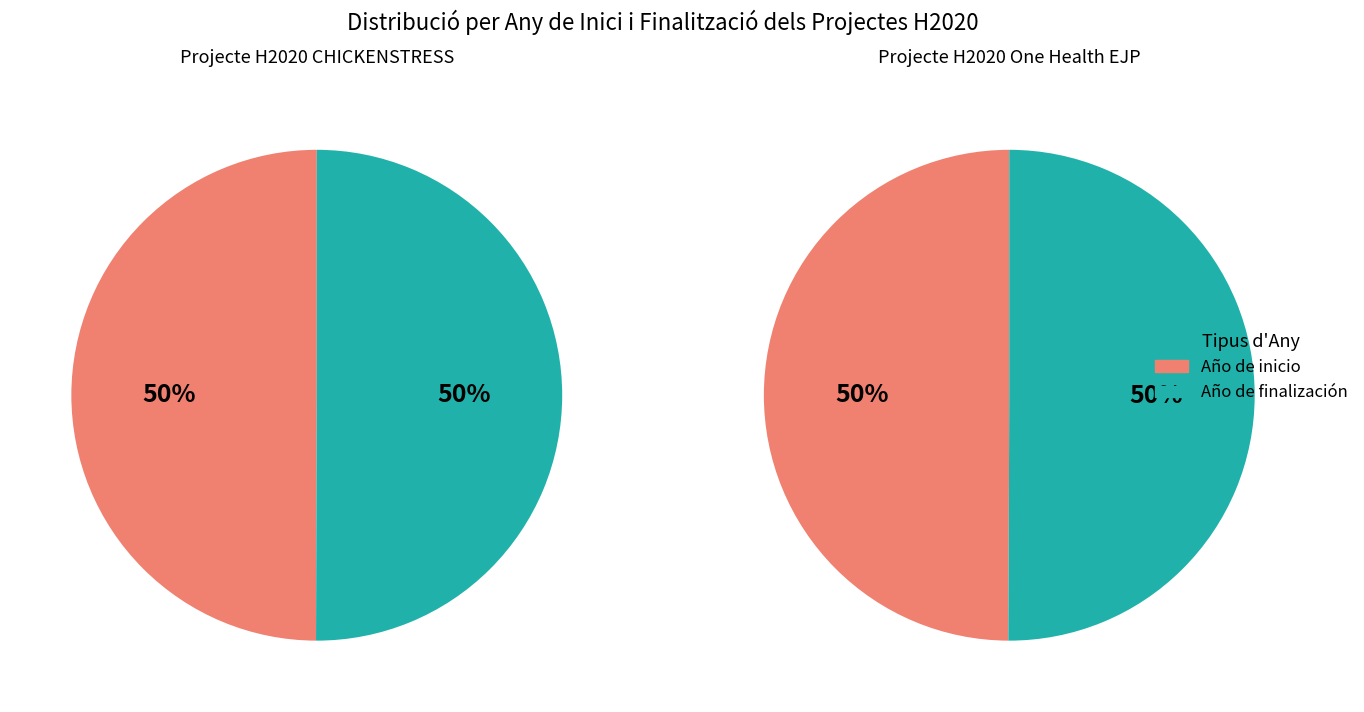

Rank the series by their maximum value, from highest to lowest.

Projecte H2020 CHICKENSTRESS, Projecte H2020 One Health EJP